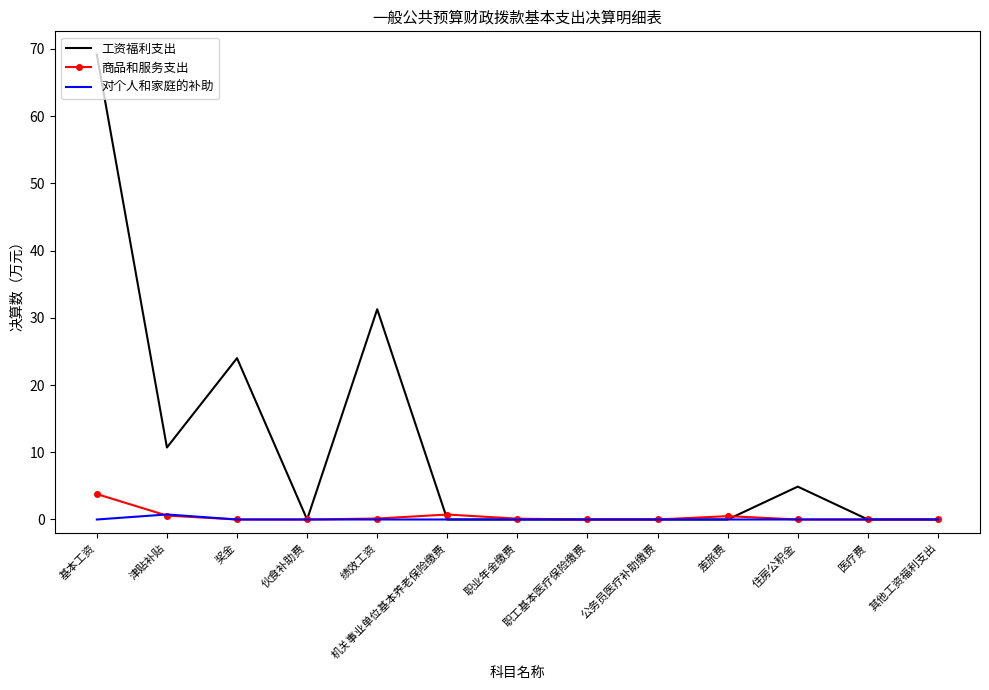

Which label corresponds to the largest value in the chart?

基本工资